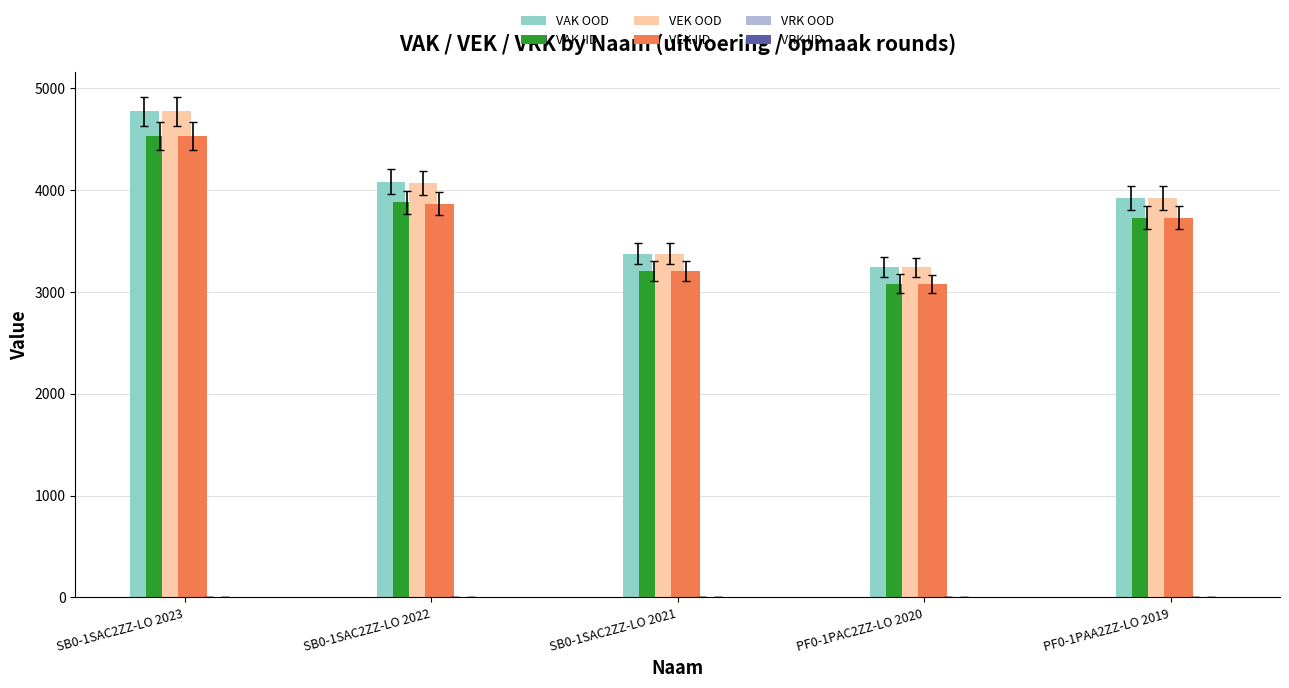

What is the difference between the VEK IID values at PF0-1PAA2ZZ-LO 2019 and PF0-1PAC2ZZ-LO 2020?

651.7